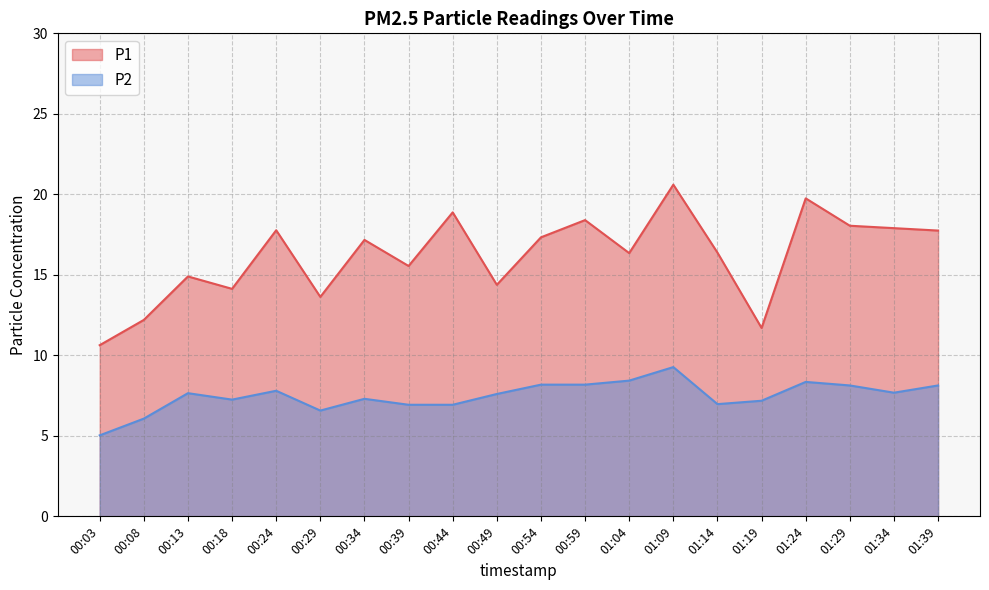

What is the value of the P1 point at the 9th from the left?

18.9